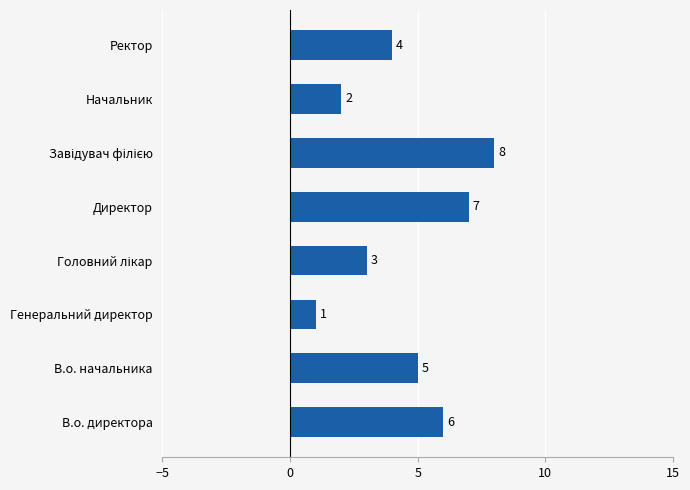

What is the sum of all values?

36